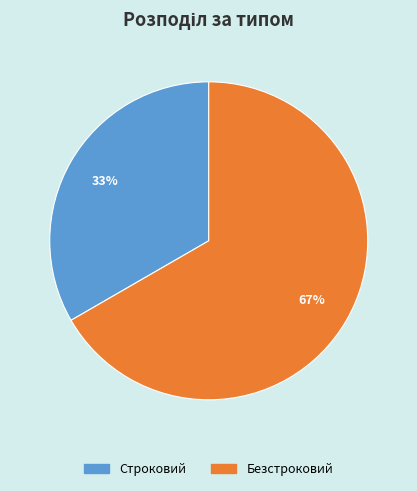

What percentage is the Строковий slice, to the nearest percent?

33%